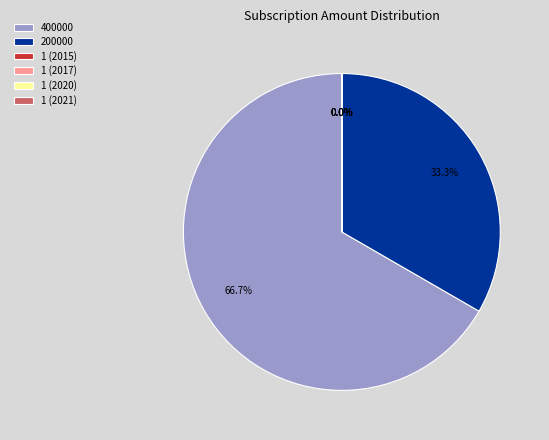

Which category has the biggest portion of the pie?

400000